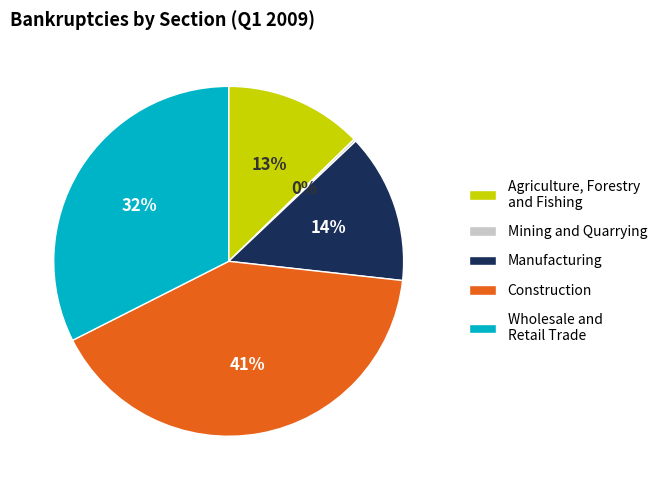

To the nearest percent, what is the difference between the largest and smallest slice percentages?

41%